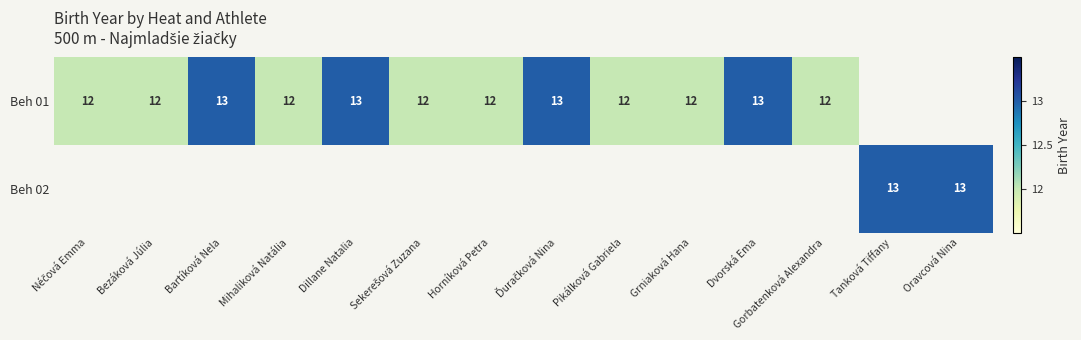

Is it true that Beh 01 equals 8 at Bezáková Júlia?

False